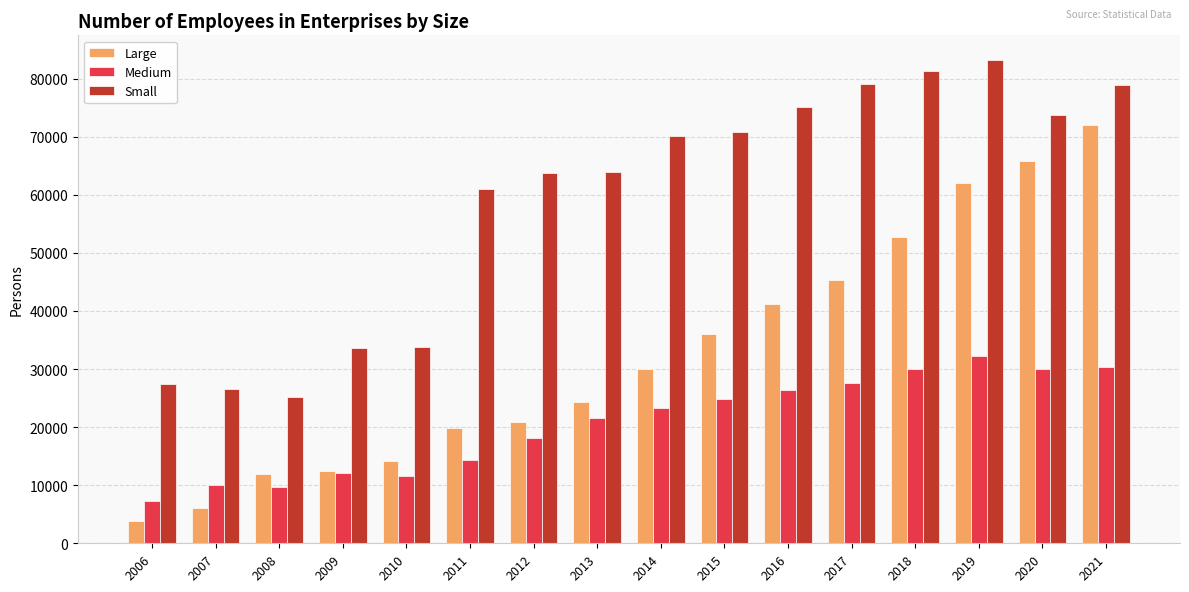

Between 2008 and 2017, which series saw the biggest shift?

Small